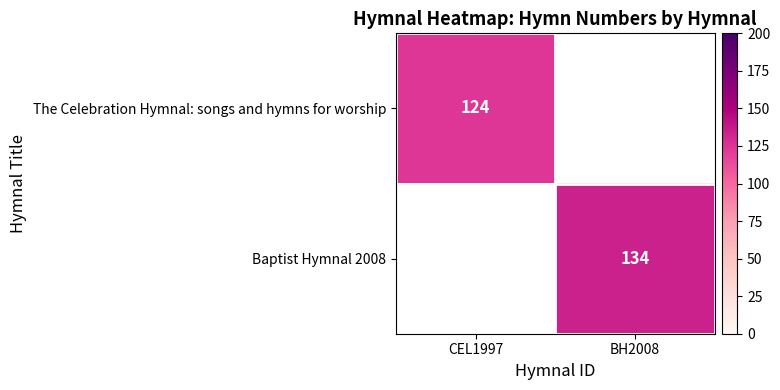

Is the value of Baptist Hymnal 2008 at BH2008 greater than the value of The Celebration Hymnal: songs and hymns for worship at CEL1997?

Yes